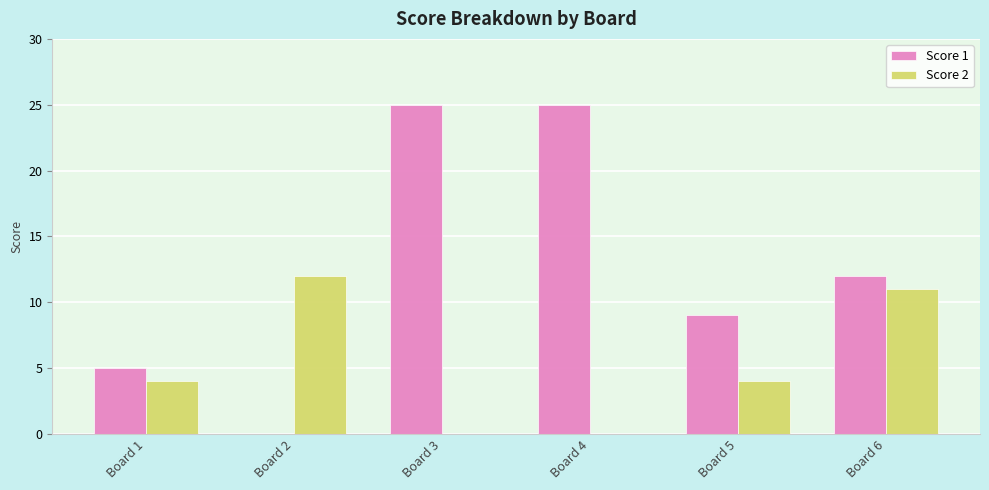

What is the spread (max minus min) of values at Board 3?

25